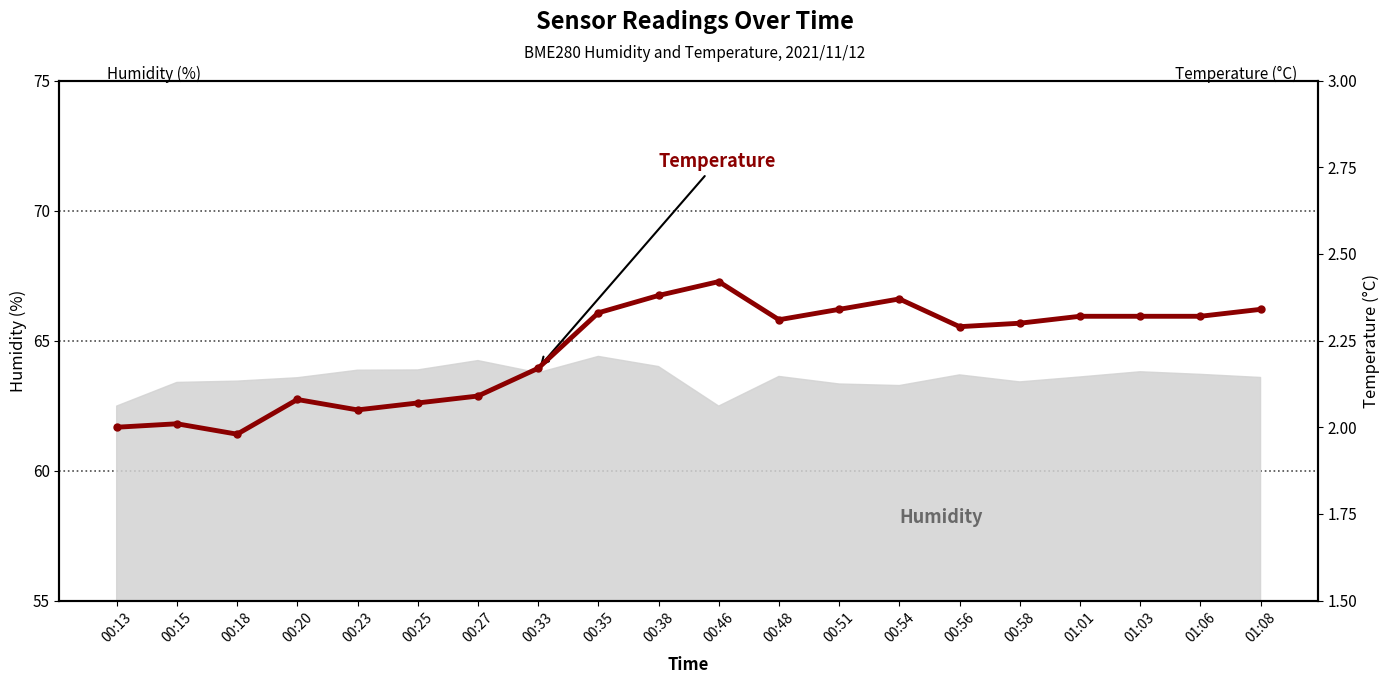

How many lines are shown in the chart?

1